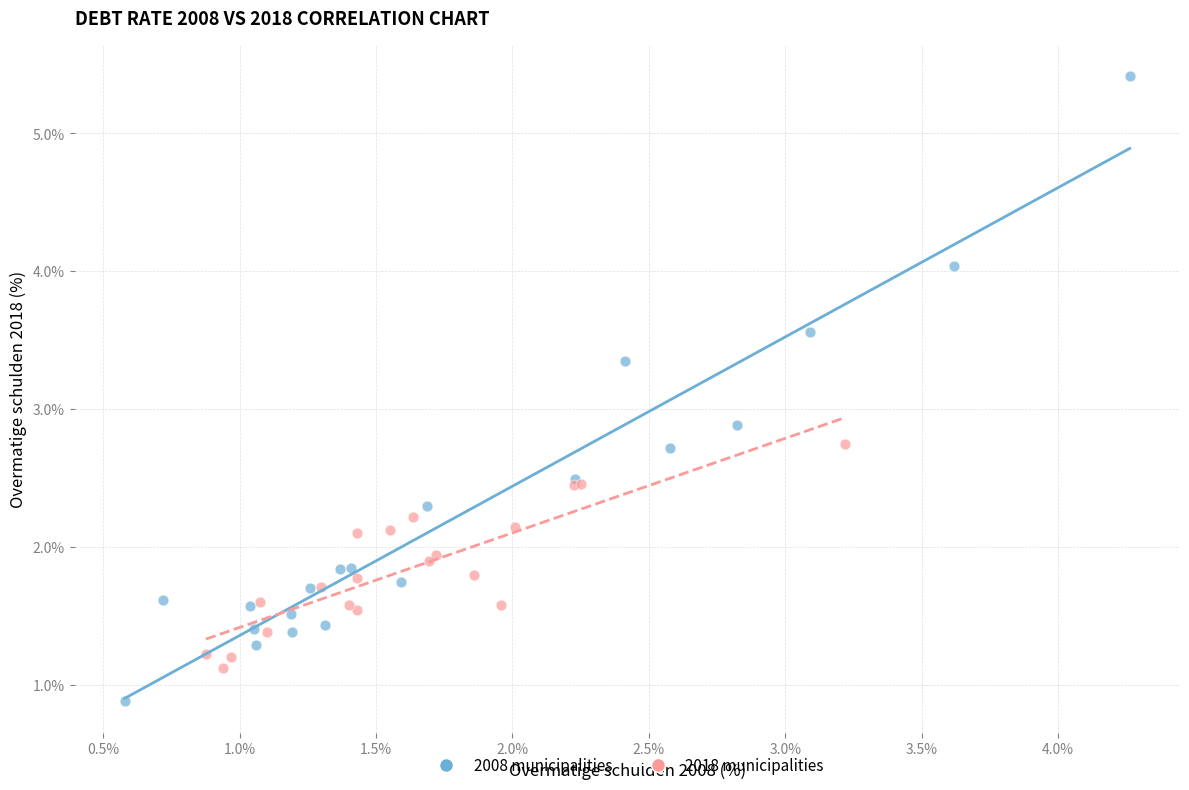

Which series contains the highest Y value?

2008 municipalities